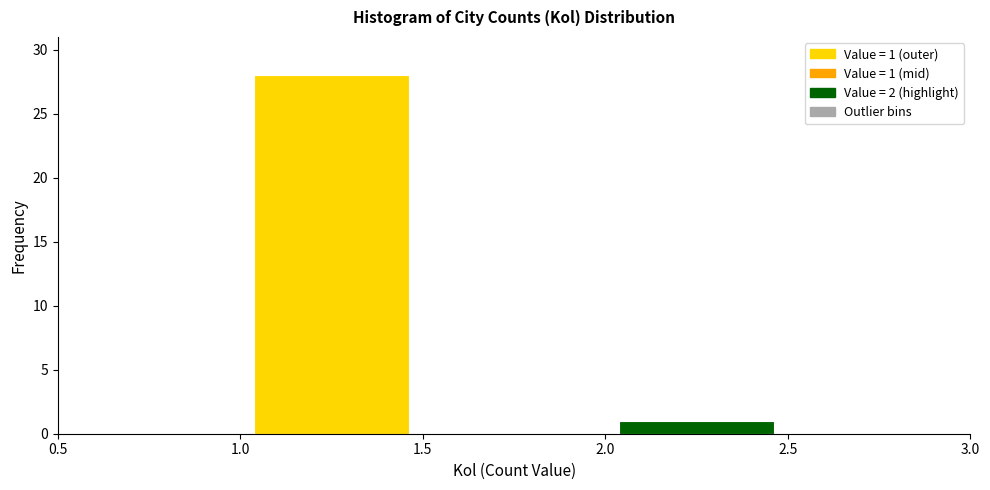

Over which range of the x-axis is the bar tallest?

1.0 to 1.5